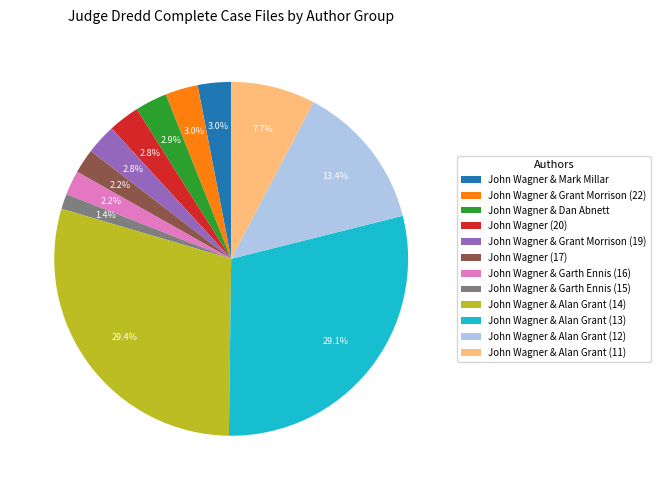

How much of the chart is everything except John Wagner & Alan Grant (11)?

92.3%